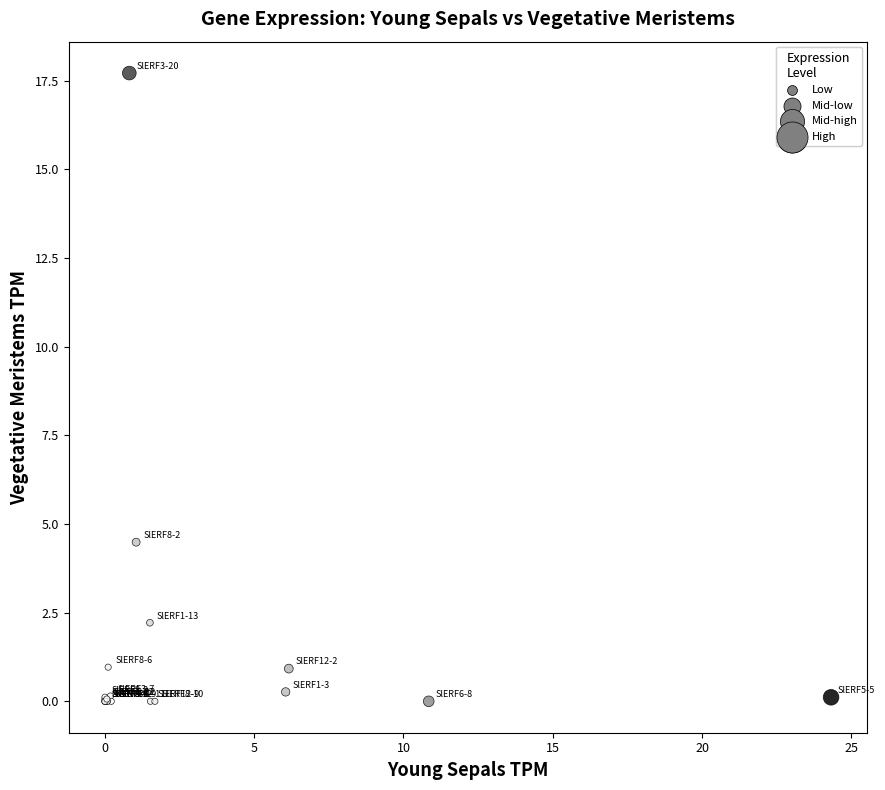

What Y value in the scatter plot is closest to 8?

4.5